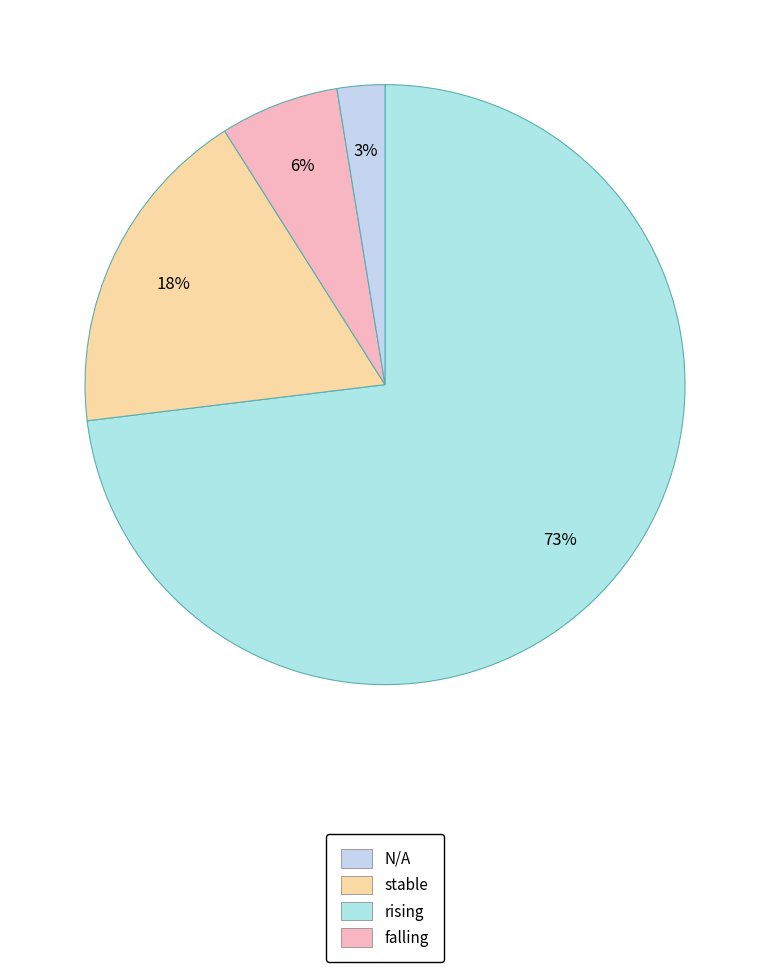

How many slices are in this pie chart?

4